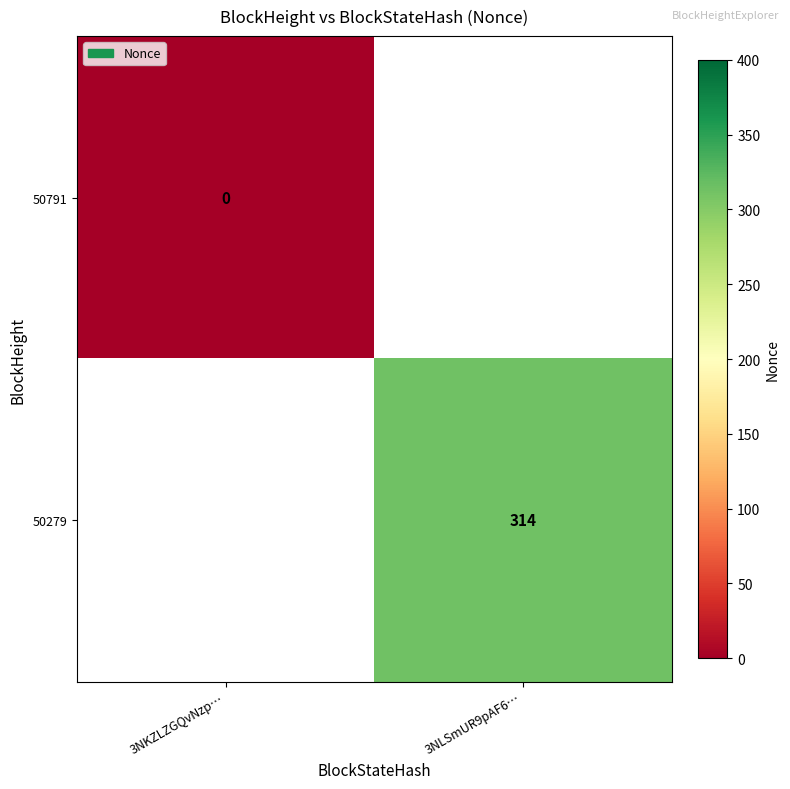

The 50279 series shows 314 at 3NLSmUR9pAF6…. True or false?

True